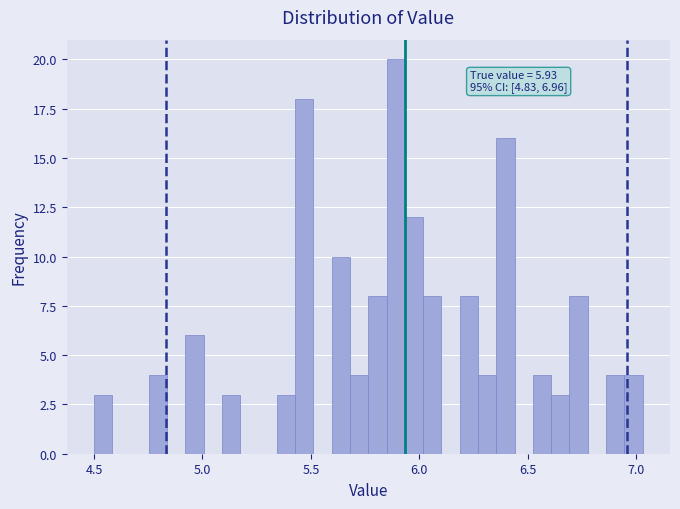

Read against the x-axis, roughly where is the centre of the tallest bar?

5.90